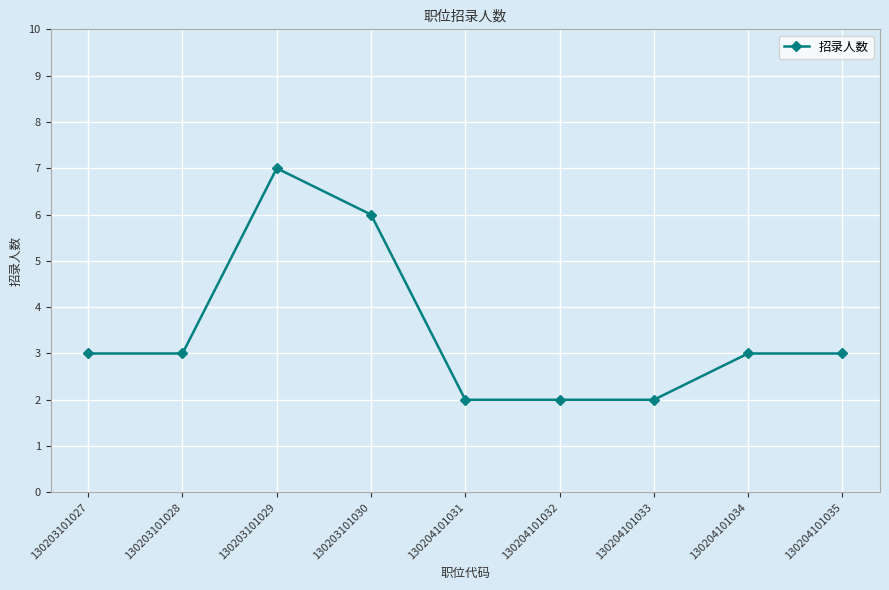

What is the difference between the maximum and minimum values?

5